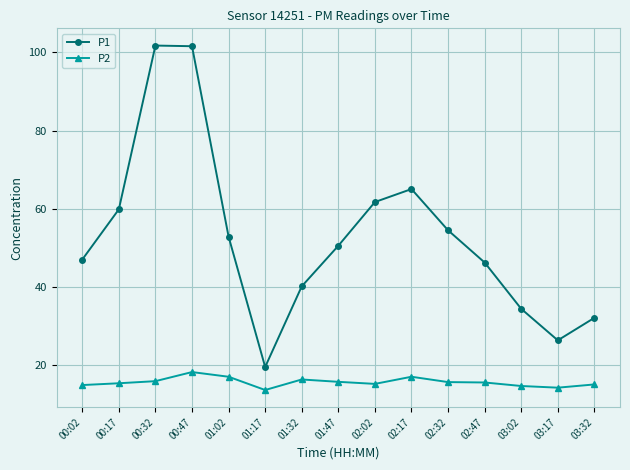

The value of P1 at 02:17 is 44.0. True or false?

False